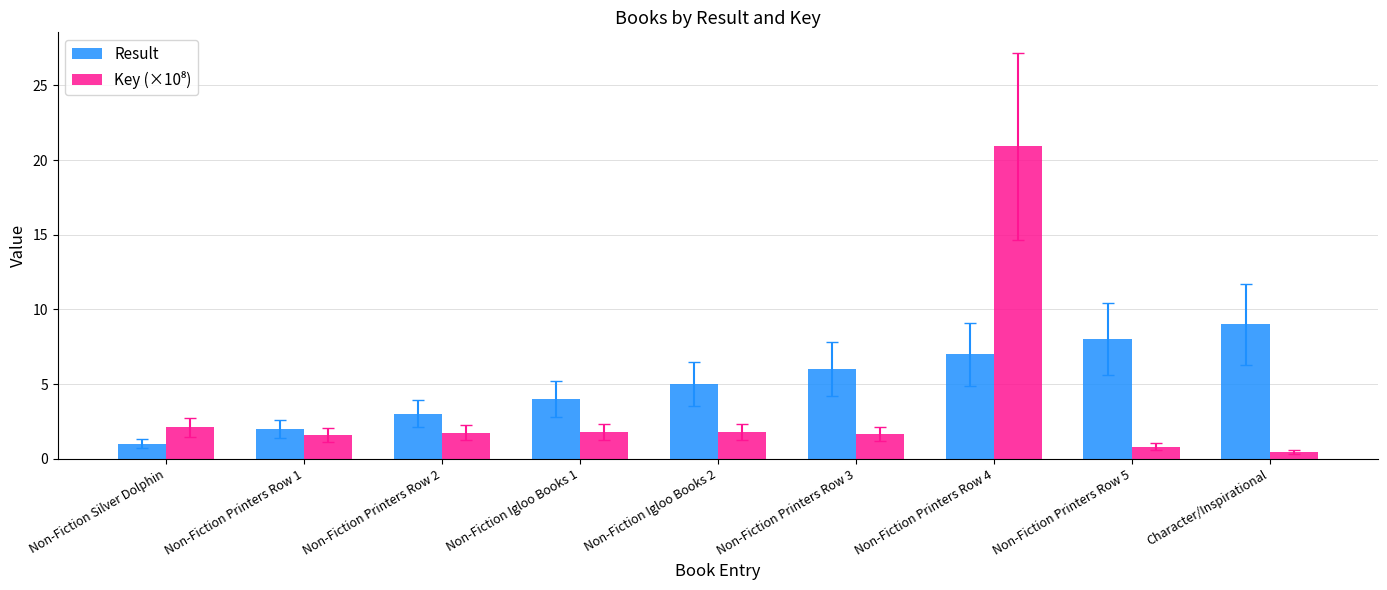

What value does the Result series have at Non-Fiction Silver Dolphin?

1.0